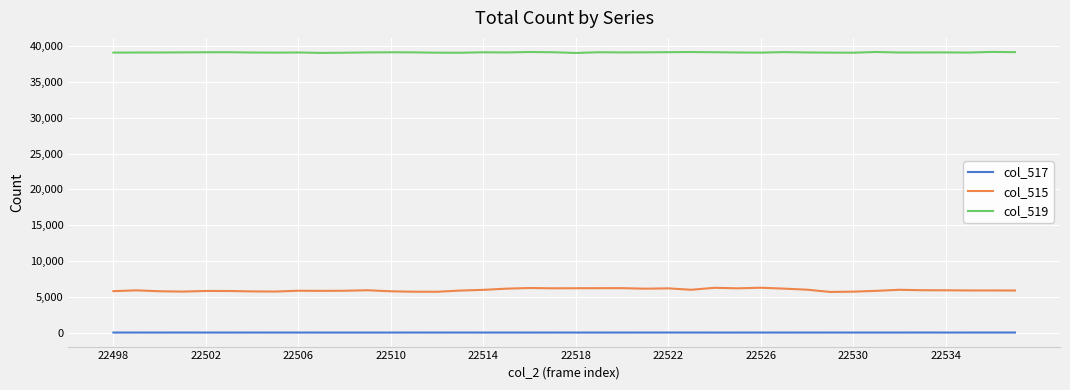

What is the greatest value displayed?

39212